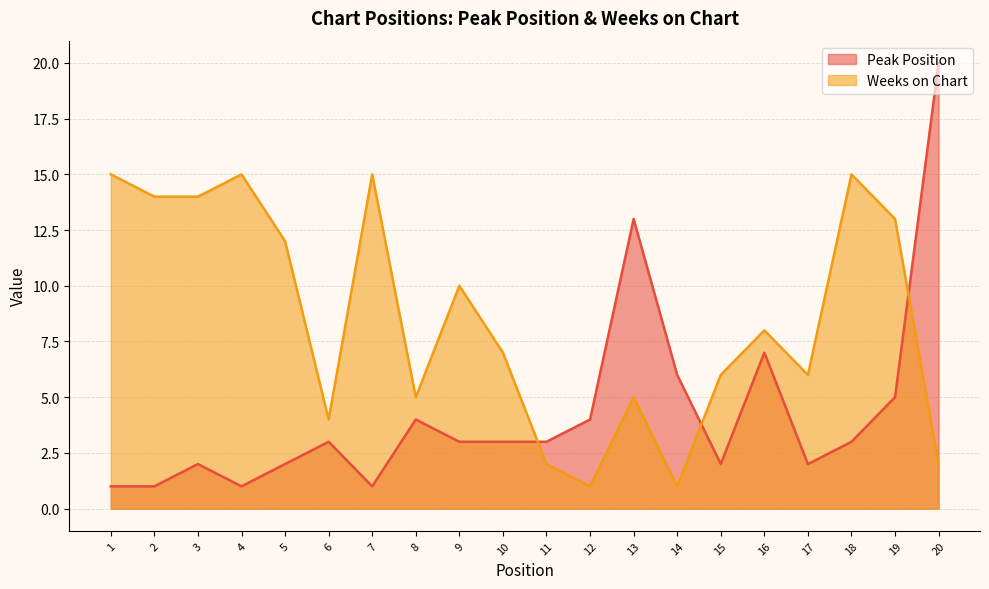

The value of Peak Position at 7 is 1. True or false?

True